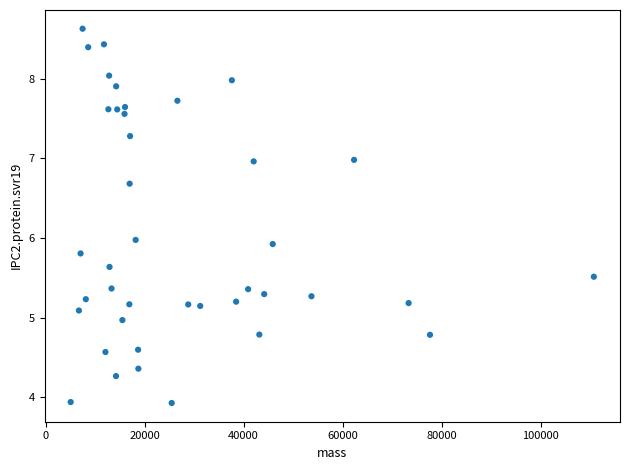

What is the range of Y values (max minus min)?

4.7